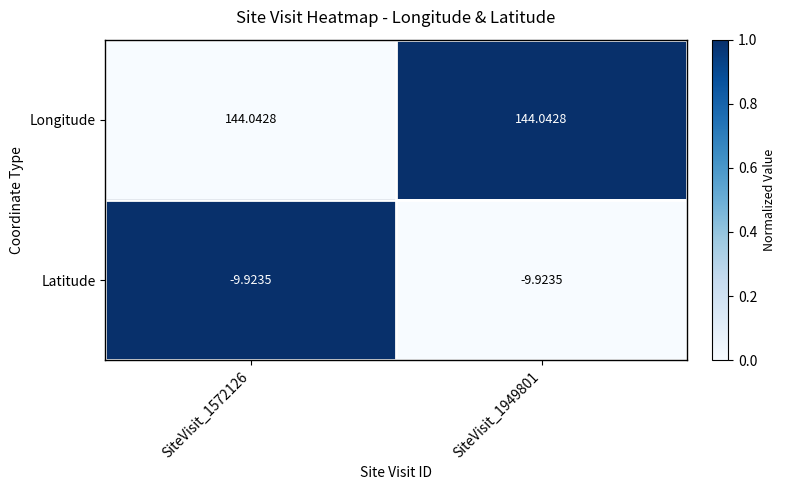

Rank the series by their average value, from lowest to highest.

Latitude, Longitude